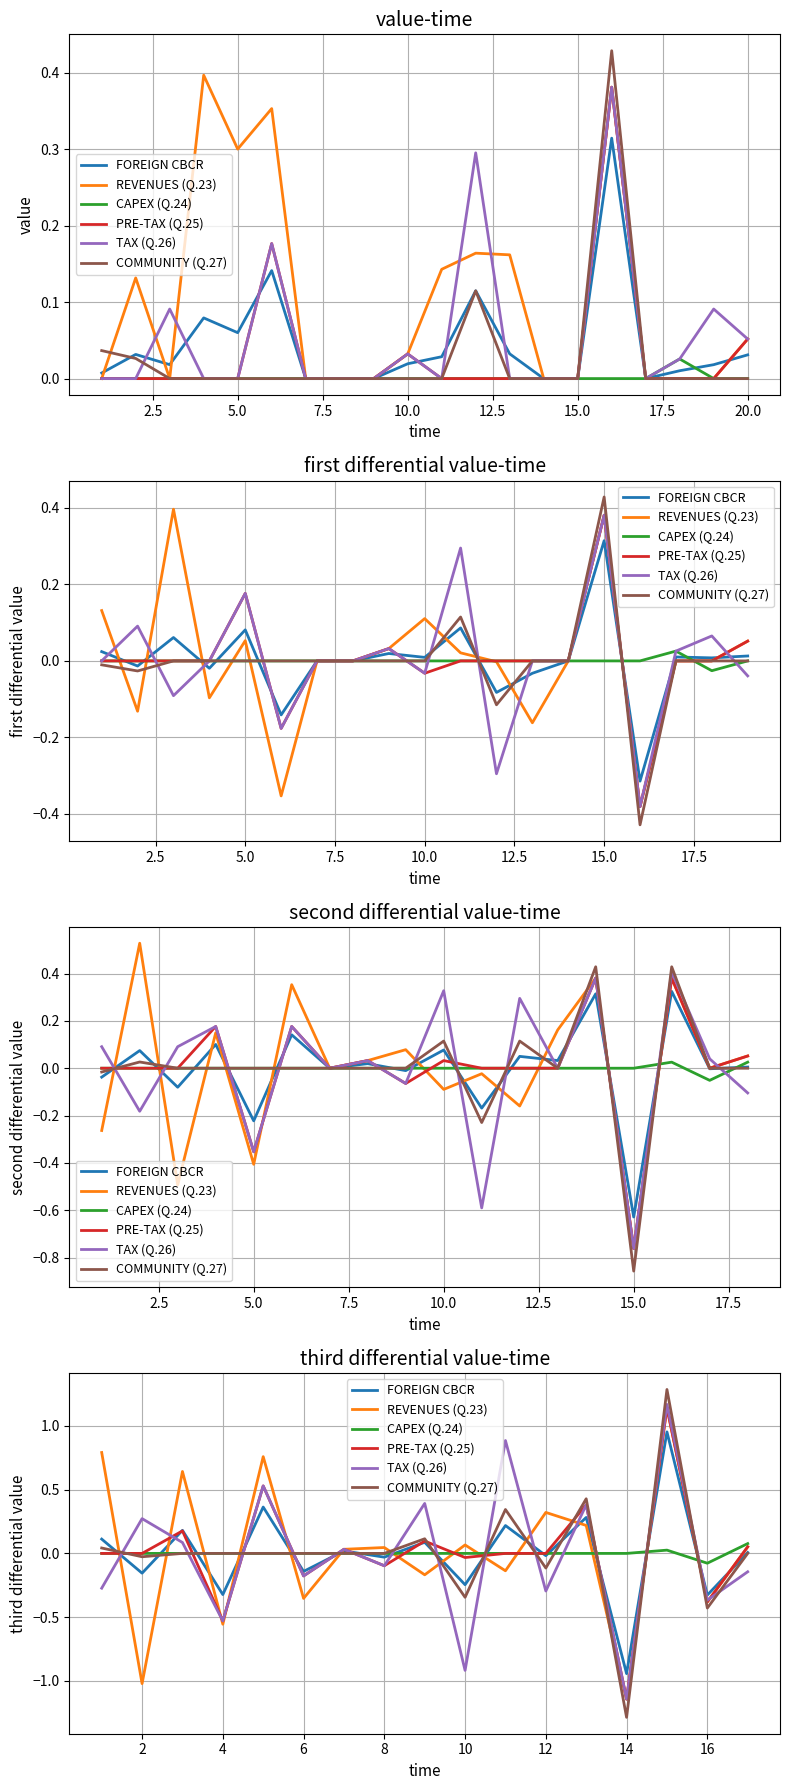

Reading left to right, extract all data points from this chart.

FOREIGN CBCR: 0.1	-0.2	0.2	-0.3	0.4	-0.1	0.0	-0.0	0.1	-0.2	0.2	-0.0	0.3	-0.9	1.0	-0.3	0.0
REVENUES (Q.23): 0.8	-1.0	0.6	-0.6	0.8	-0.4	0.0	0.0	-0.2	0.1	-0.1	0.3	0.2	-1.1	1.1	-0.4	0.1
CAPEX (Q.24): 0.0	0.0	0.0	0.0	0.0	0.0	0.0	0.0	0.0	0.0	0.0	0.0	0.0	0.0	0.0	-0.1	0.1
PRE-TAX (Q.25): 0.0	0.0	0.2	-0.5	0.5	-0.2	0.0	-0.1	0.1	-0.0	0.0	0.0	0.4	-1.1	1.1	-0.4	0.1
TAX (Q.26): -0.3	0.3	0.1	-0.5	0.5	-0.2	0.0	-0.1	0.4	-0.9	0.9	-0.3	0.4	-1.1	1.2	-0.4	-0.1
COMMUNITY (Q.27): 0.0	-0.0	0.0	0.0	0.0	0.0	0.0	0.0	0.1	-0.3	0.3	-0.1	0.4	-1.3	1.3	-0.4	0.0